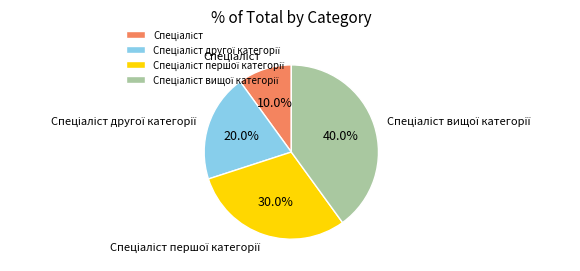

Does any single category account for the majority?

No